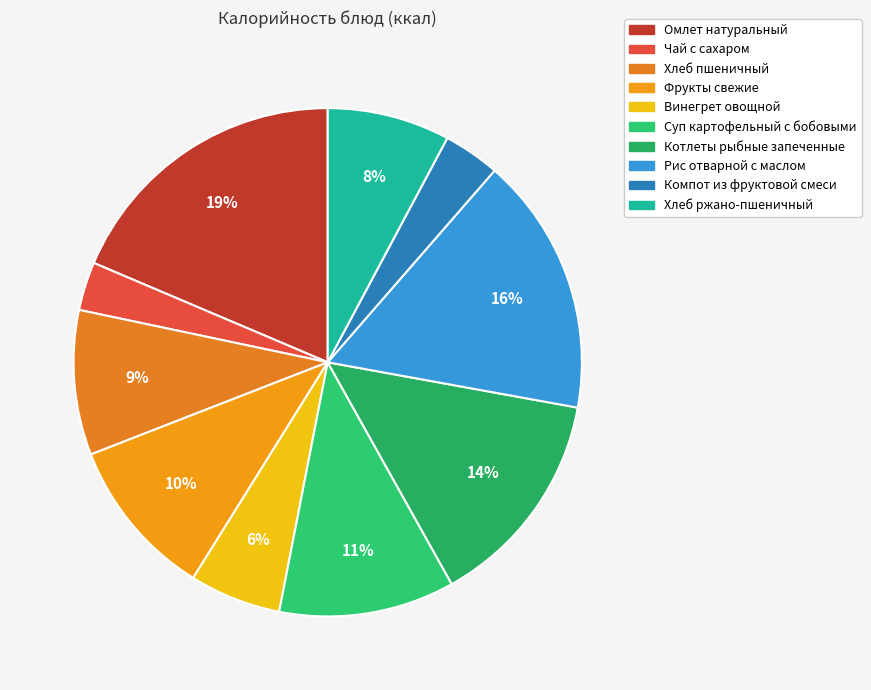

To the nearest percent, what is the combined percentage of Хлеб пшеничный and Хлеб ржано-пшеничный?

17%